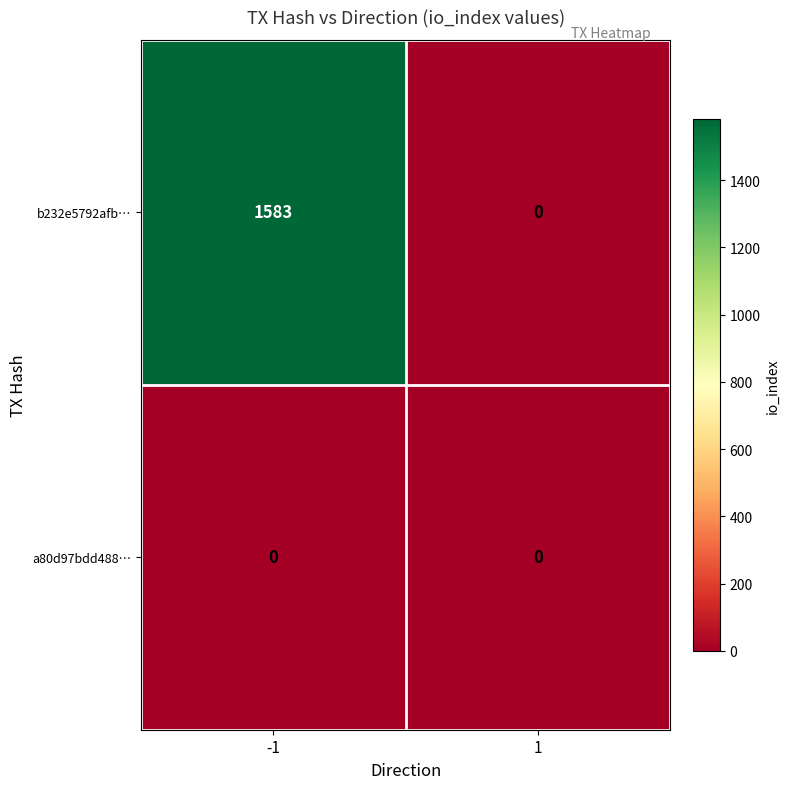

Reading right to left, extract all data points from this chart.

b232e5792afb…: 1=0	-1=1583
a80d97bdd488…: 1=0	-1=0